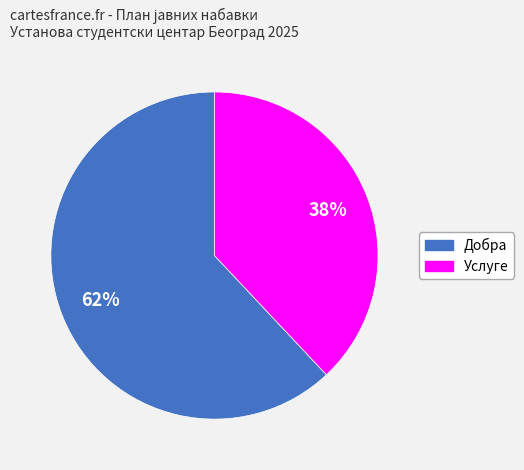

What is the ratio of the value at Добра to the value at Услуге?

1.6